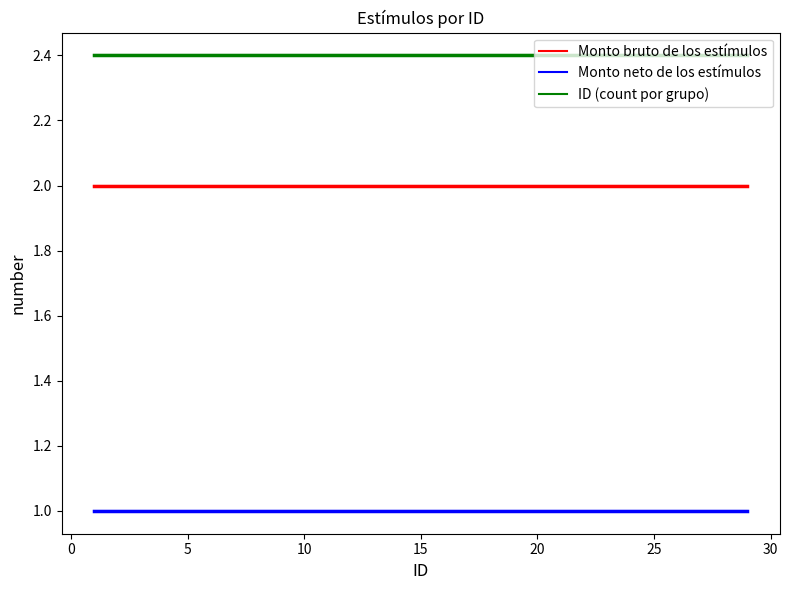

Is the value of ID (count por grupo) at 9 greater than the value of Monto neto de los estímulos at 10?

Yes